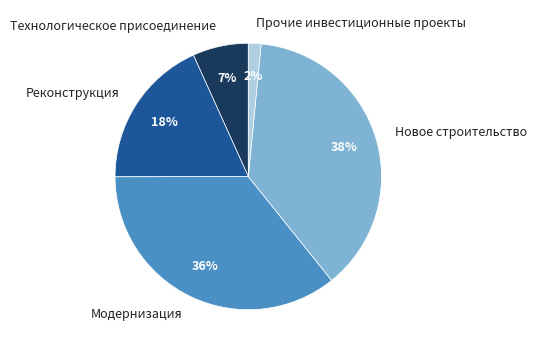

True or false: Реконструкция accounts for 18% of the total.

True